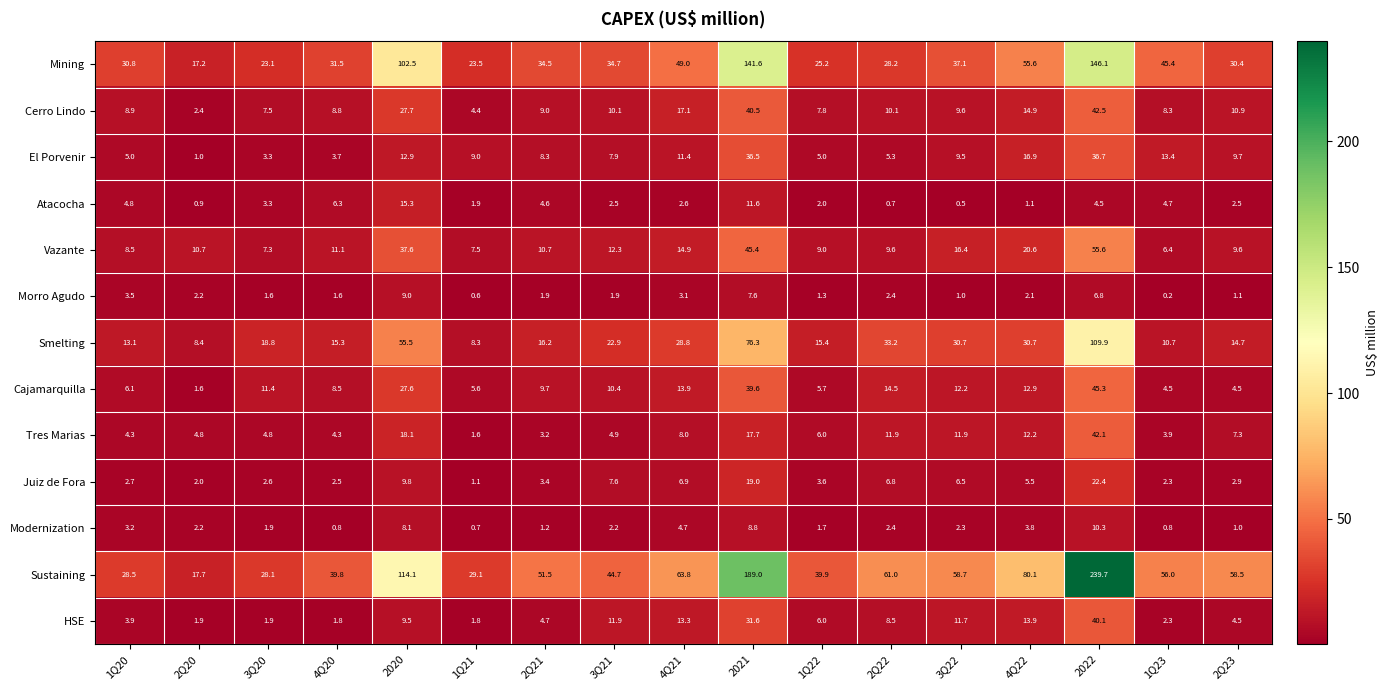

List the series in order of their peak value, lowest first.

Morro Agudo, Modernization, Atacocha, Juiz de Fora, El Porvenir, HSE, Tres Marias, Cerro Lindo, Cajamarquilla, Vazante, Smelting, Mining, Sustaining